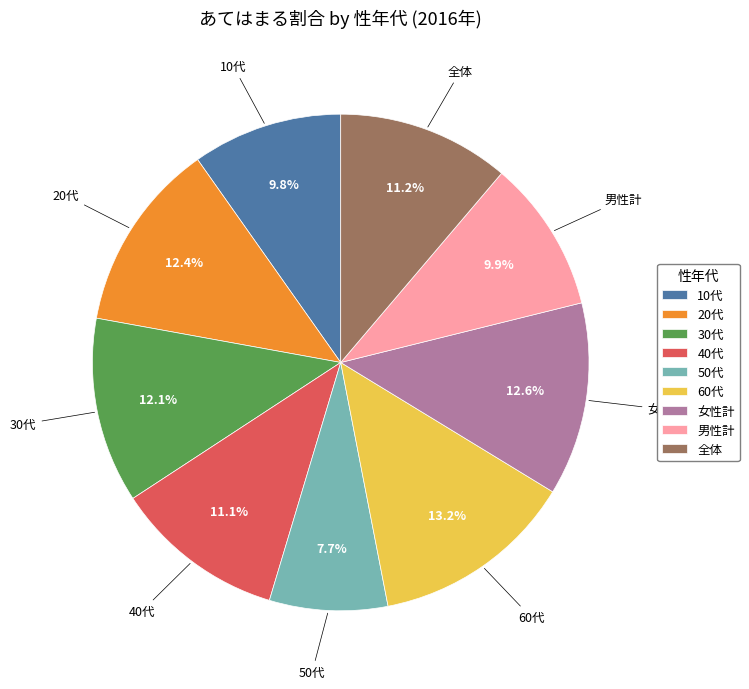

Is there any slice that represents more than half of the pie?

No